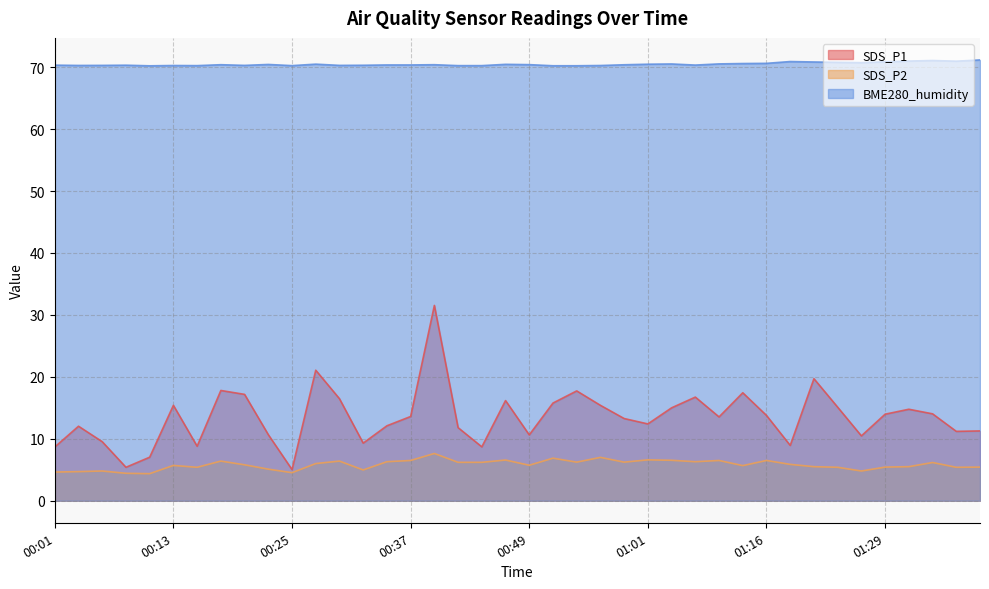

Read the SDS_P2 value at 00:32.

5.0